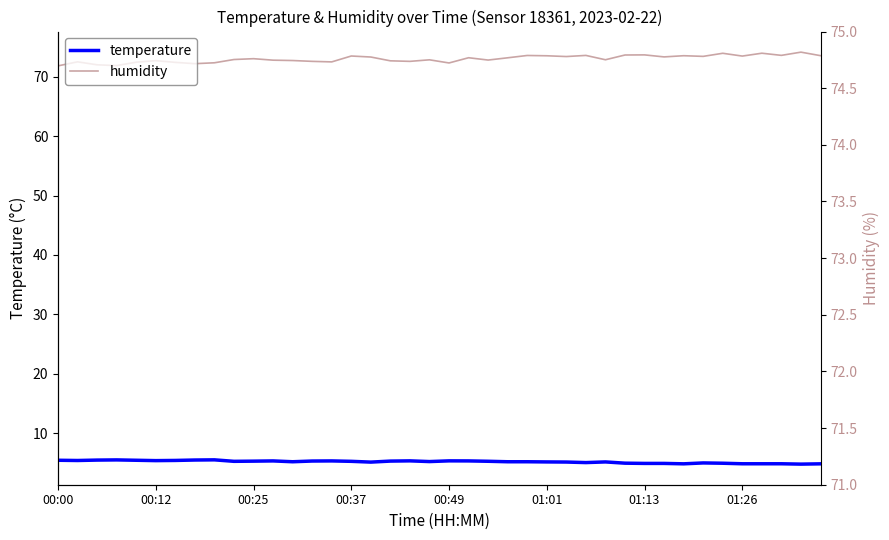

Count the number of data series in this chart.

2